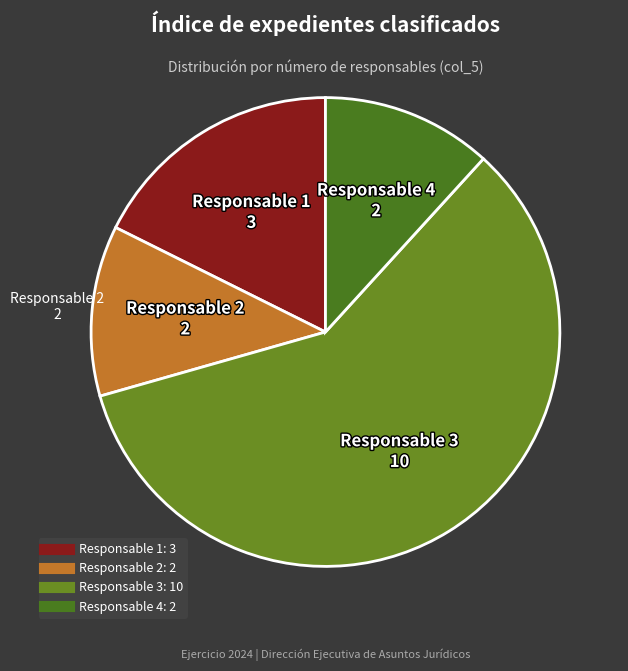

Count the number of slices in the pie.

4